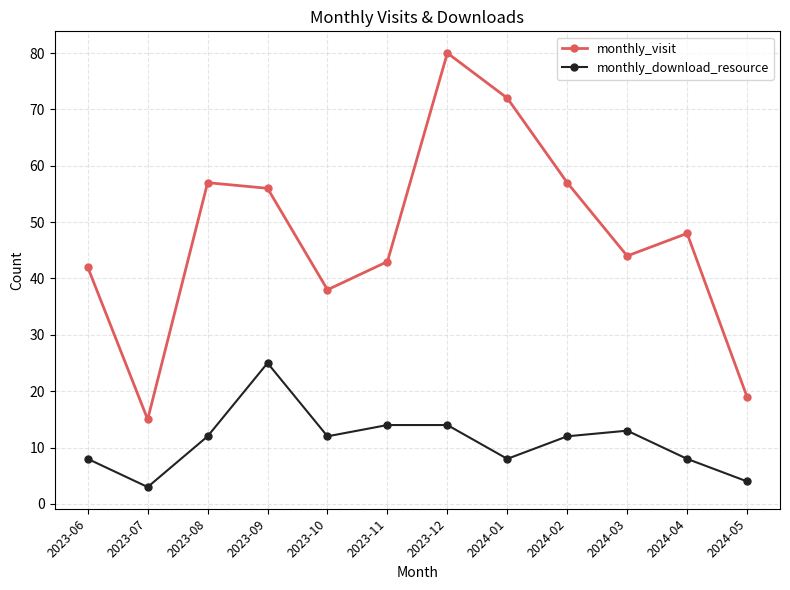

What is the sum of the monthly_visit values at 2024-04 and 2023-06?

90